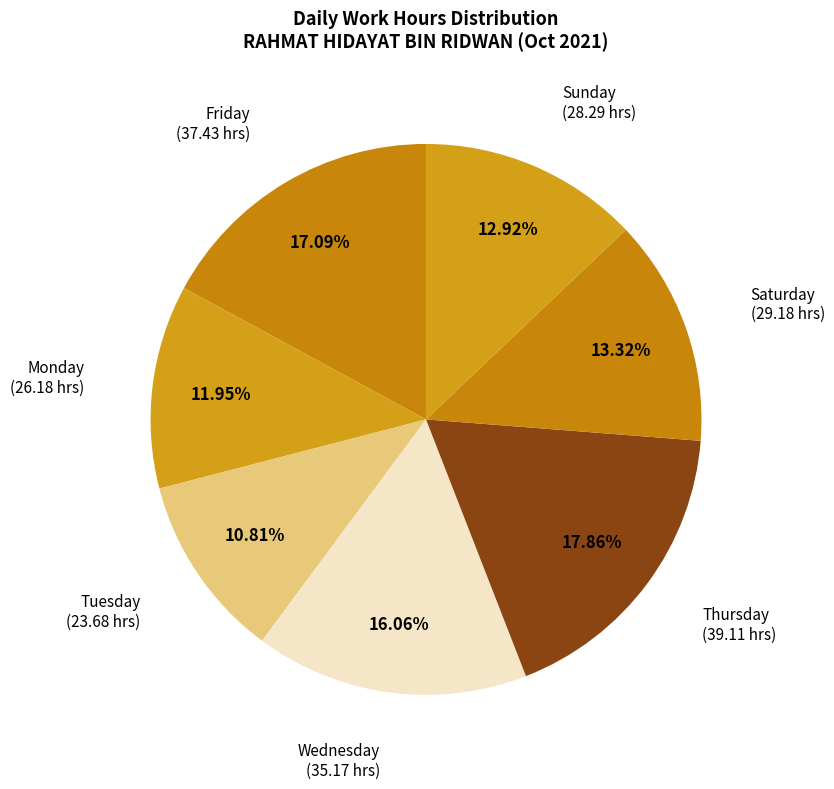

How many slices are in this pie chart?

7